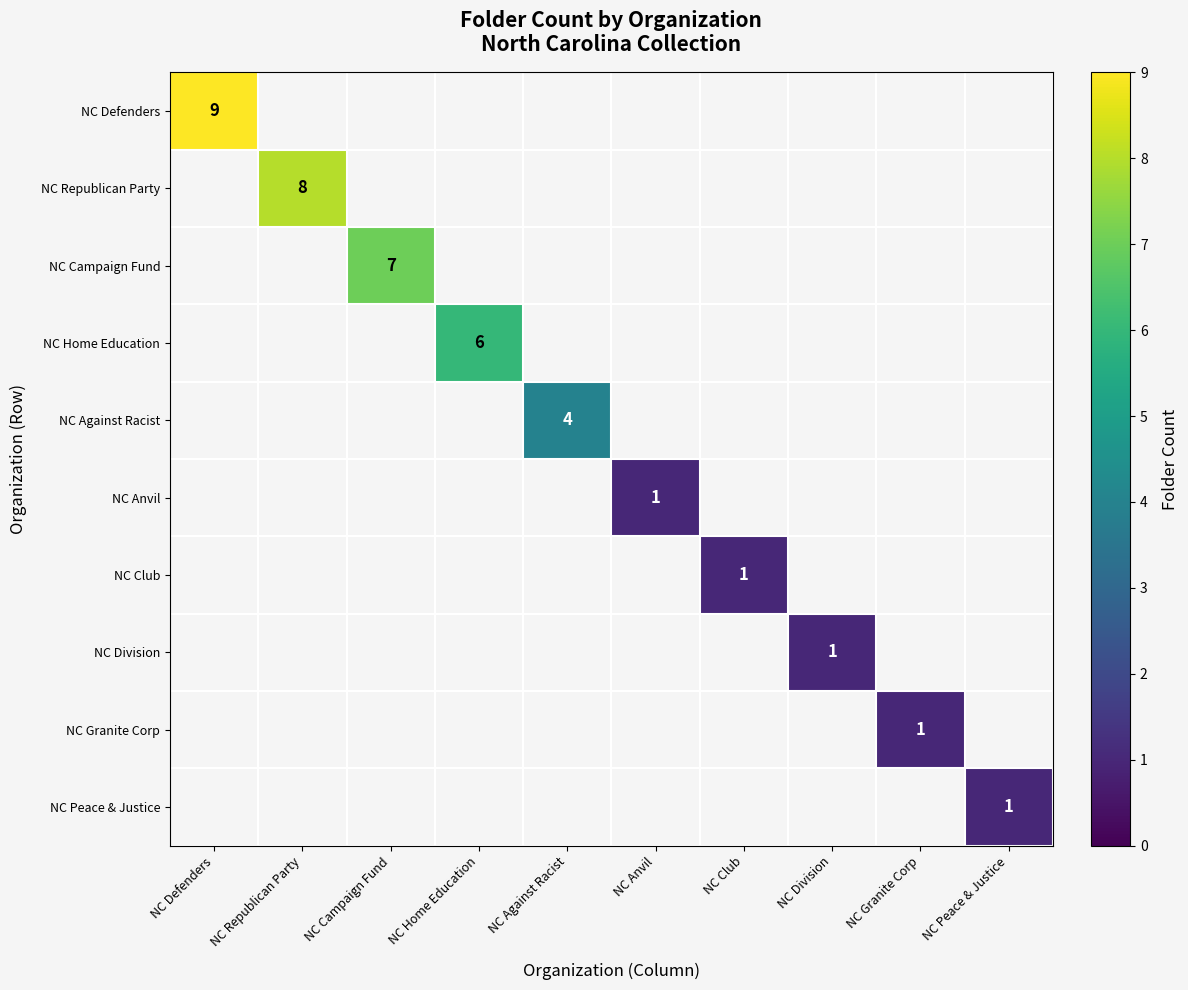

At which category does the chart reach its minimum across all series?

NC Anvil